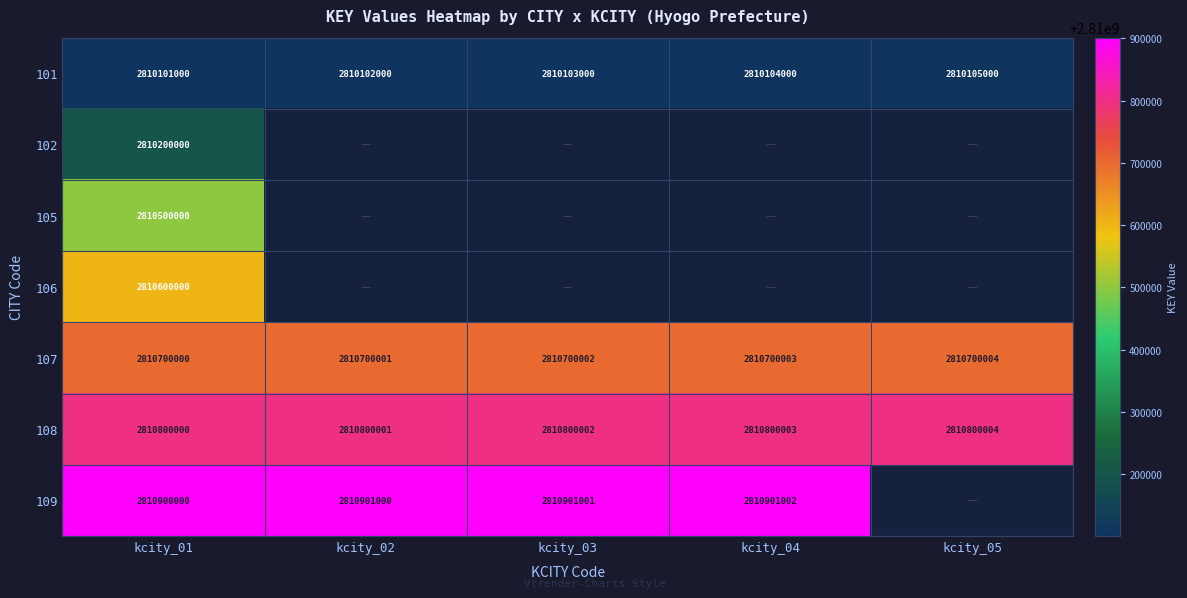

What is the difference between the maximum and second lowest values in the 108 series?

3